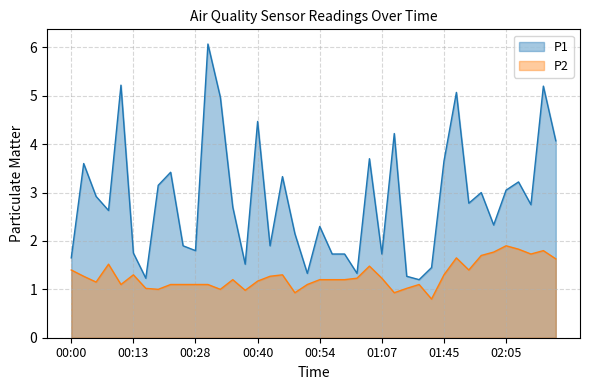

True or false: P1 and P2 intersect in this chart.

False